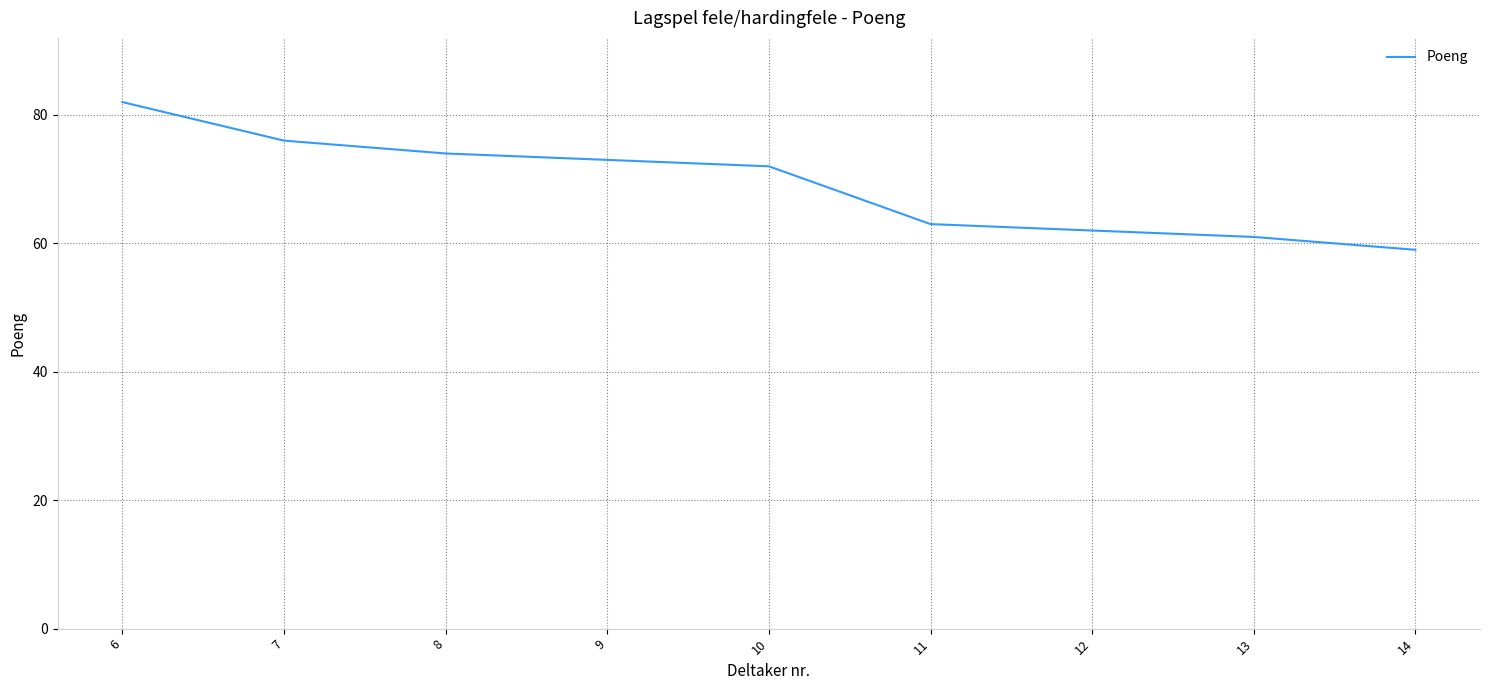

What is the difference between the maximum and minimum values?

23